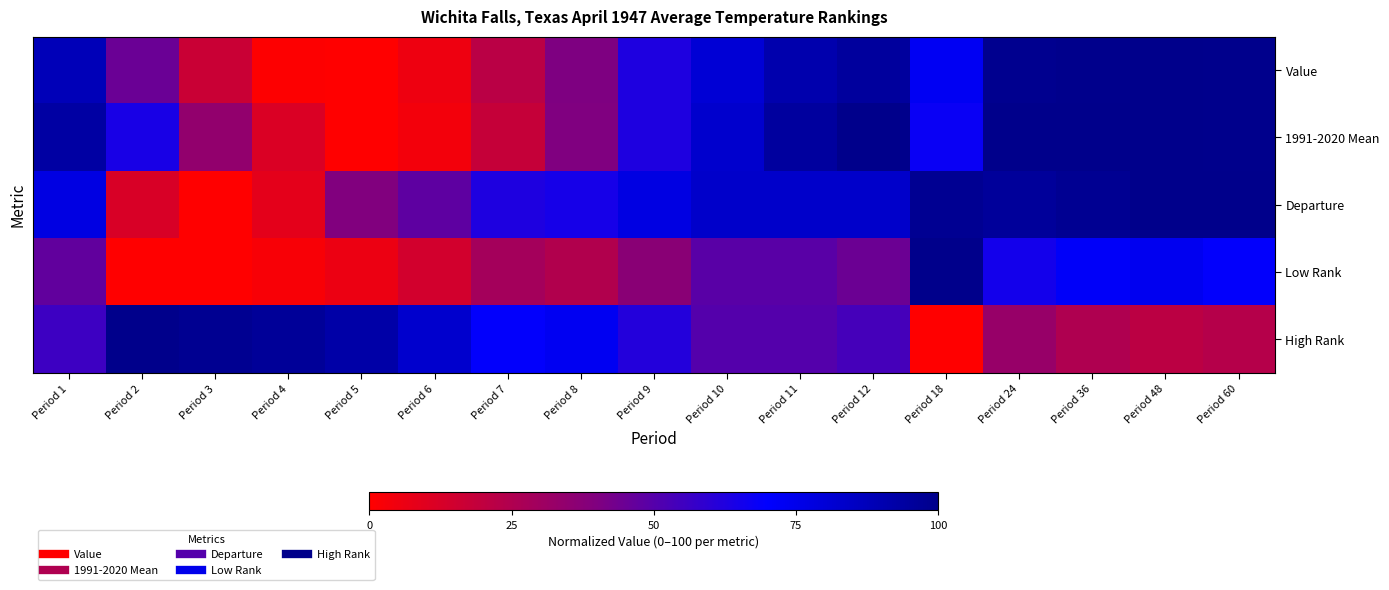

At which category does the chart reach its peak across all series?

Period 48